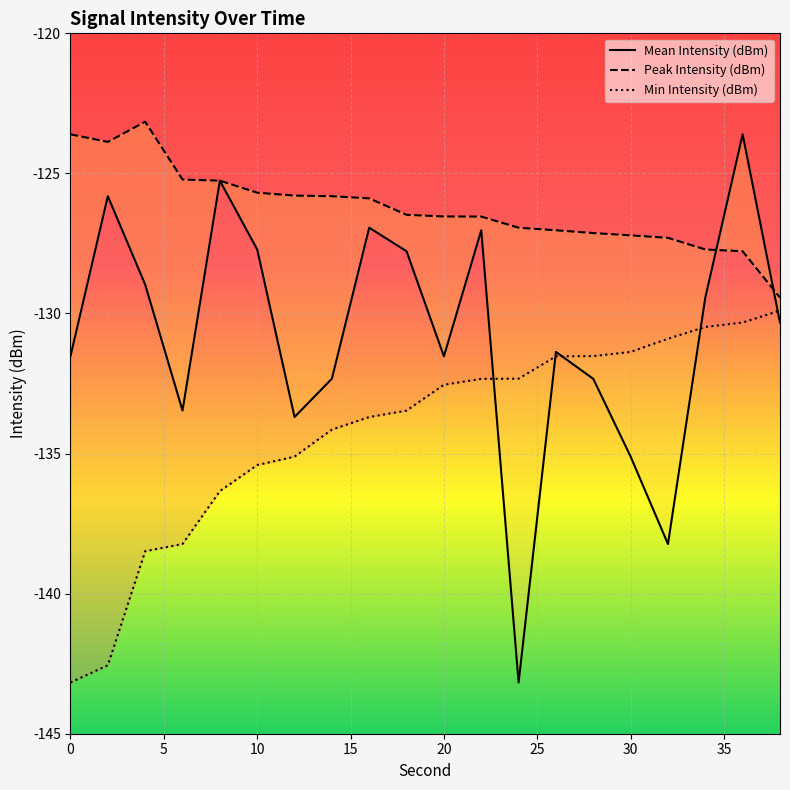

True or false: Min Intensity (dBm) and Mean Intensity (dBm) intersect in this chart.

True